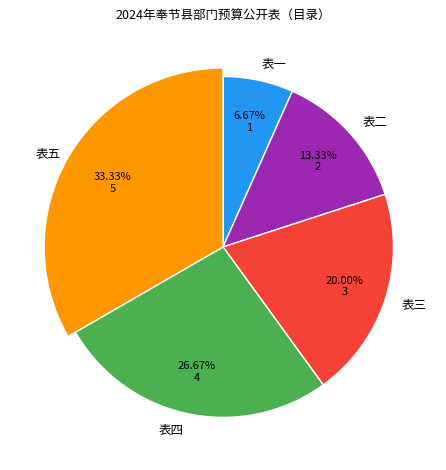

To the nearest percent, what portion does 表三 represent?

20%